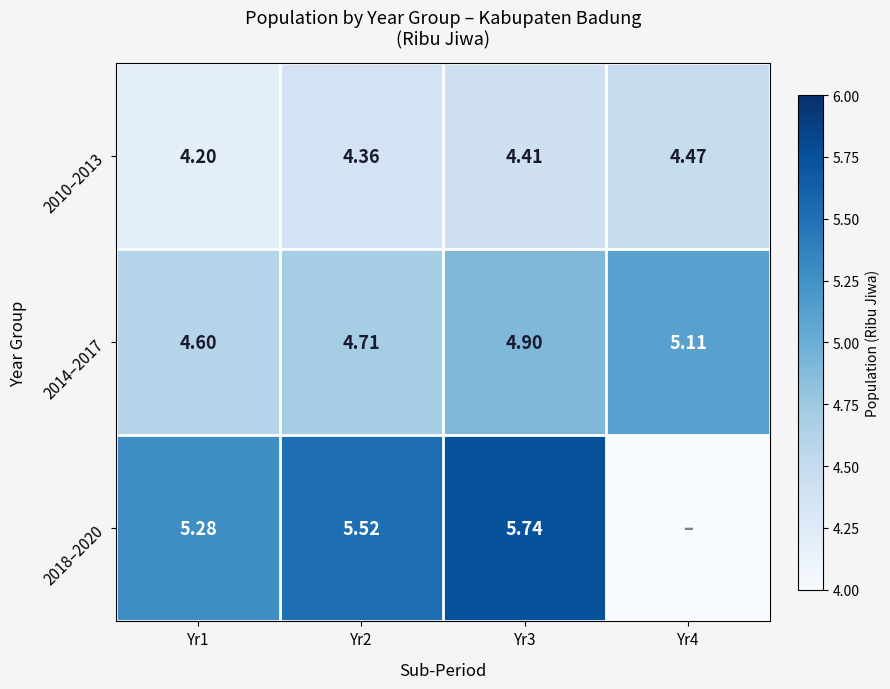

Is the value of 2010–2013 at Yr2 greater than the value of 2014–2017 at Yr1?

No